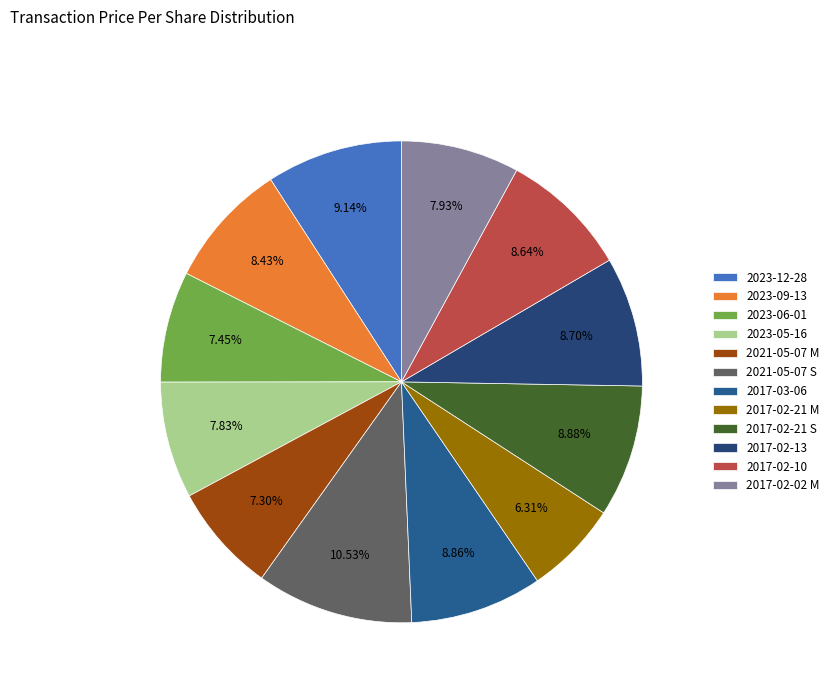

To the nearest percent, what percentage of the pie is 2021-05-07 M?

7%